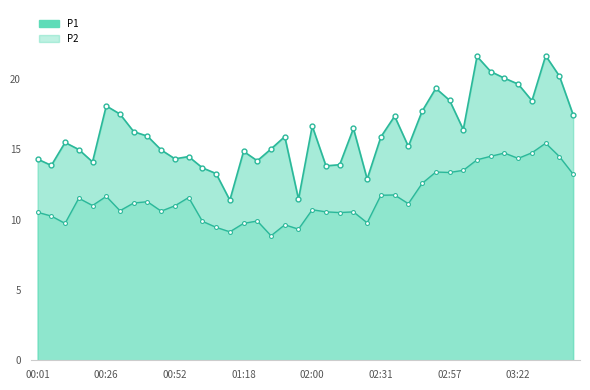

What is the label of the 13th point from the right?

02:41